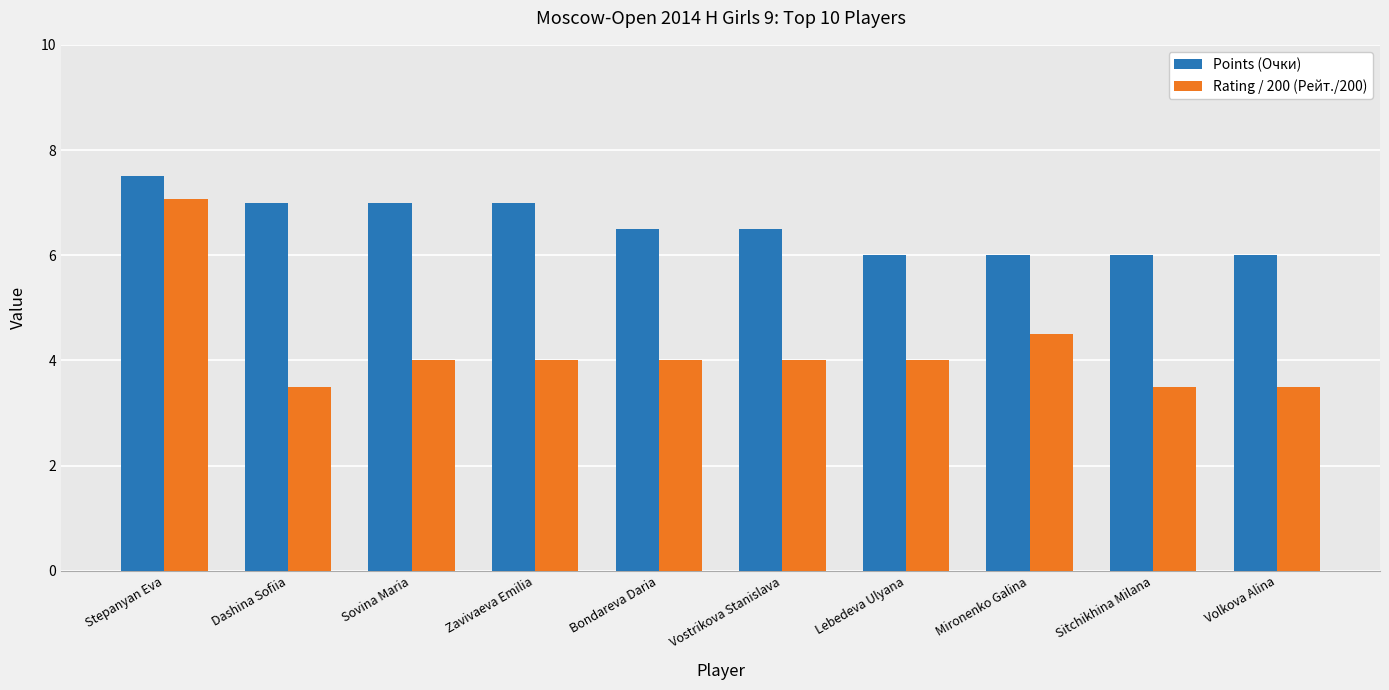

At which label does Points (Очки) reach its peak?

Stepanyan Eva